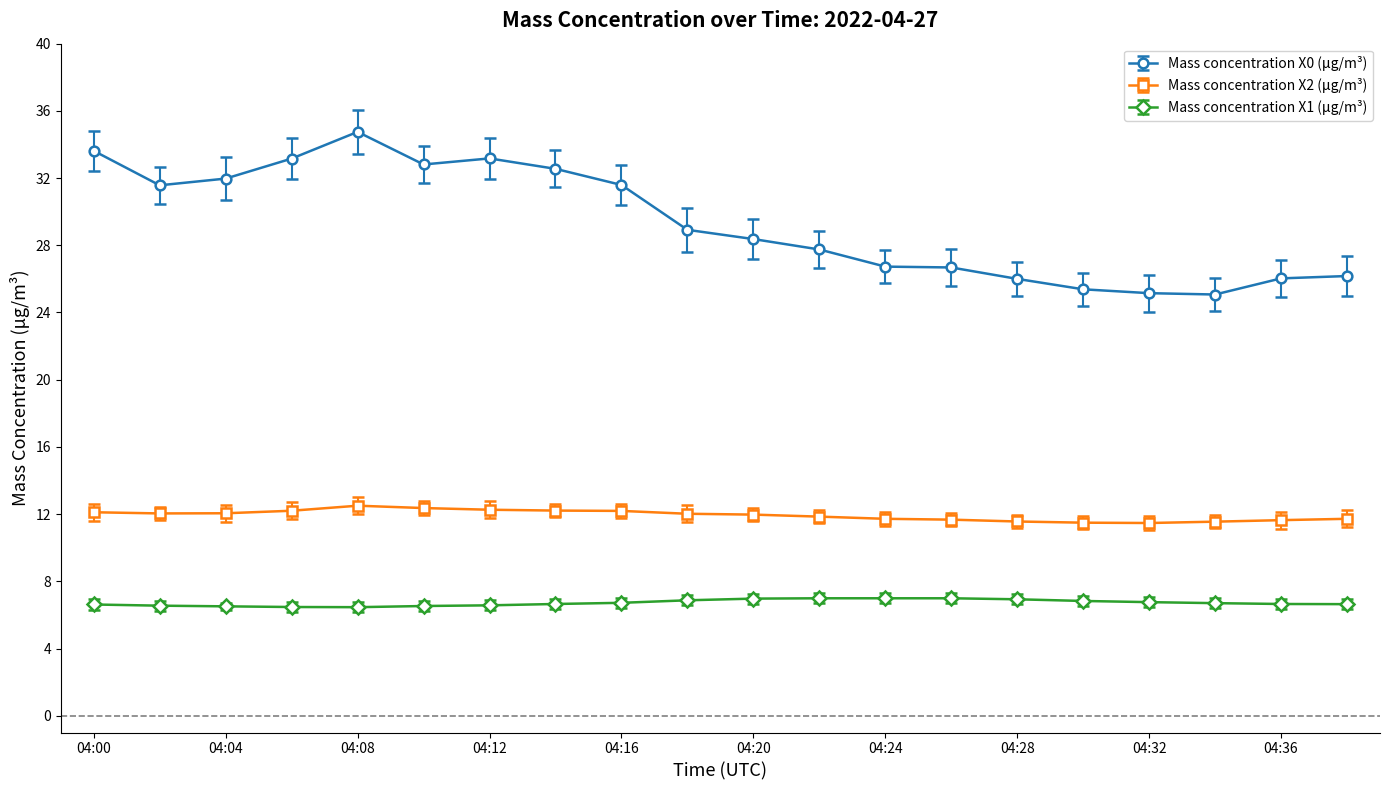

What is the average value of the Mass concentration X0 (μg/m³) series?

29.4